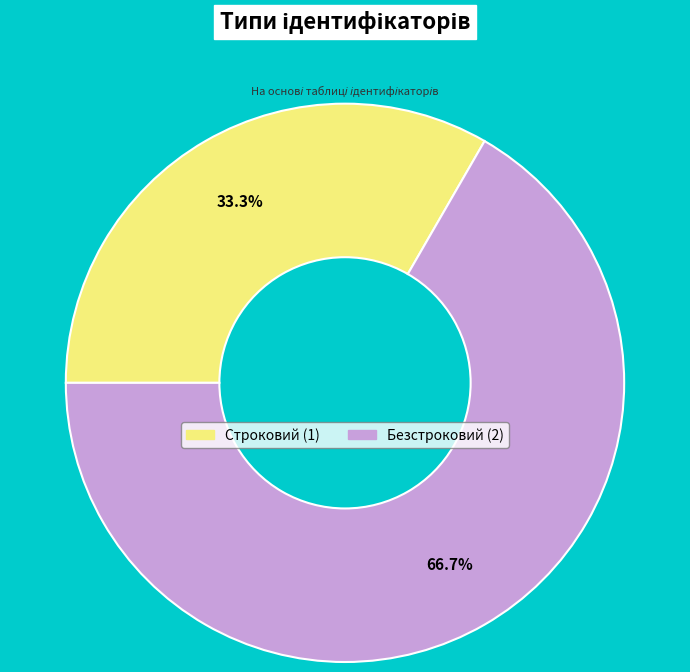

What is the largest slice in the pie chart?

Безстроковий